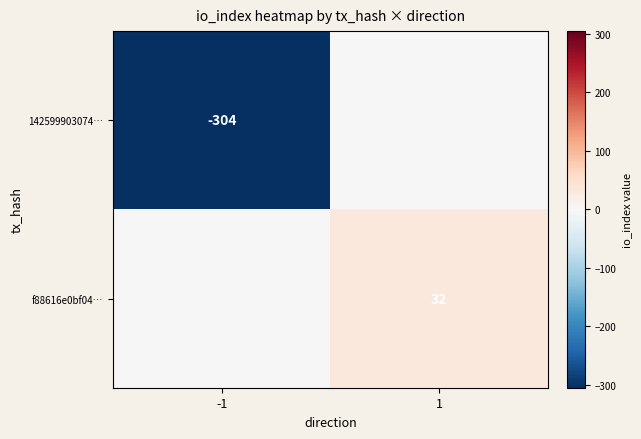

True or false: 142599903074… has a value of -304 at -1.

True